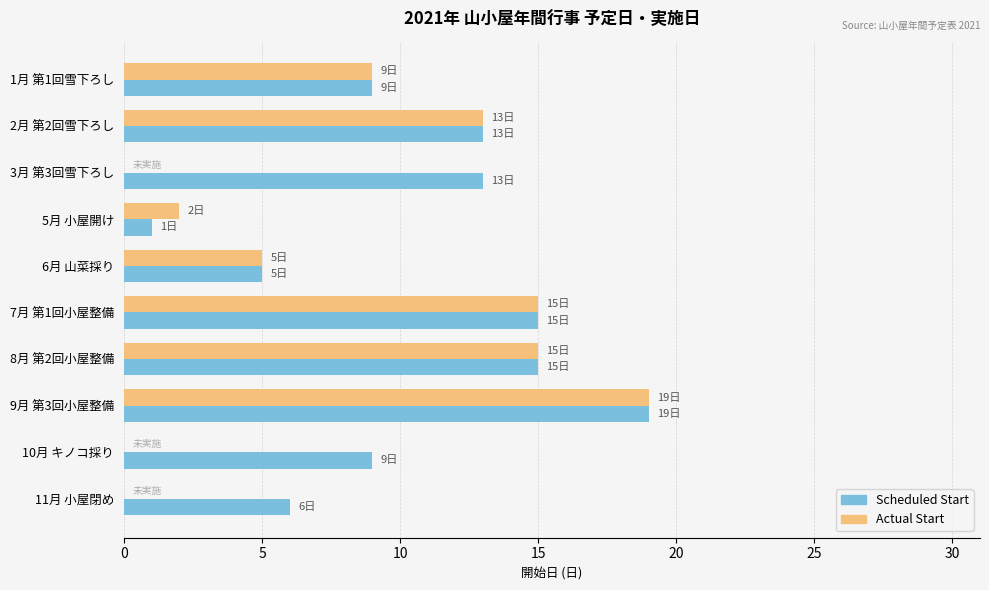

What is the sum of all Actual Start values?

78